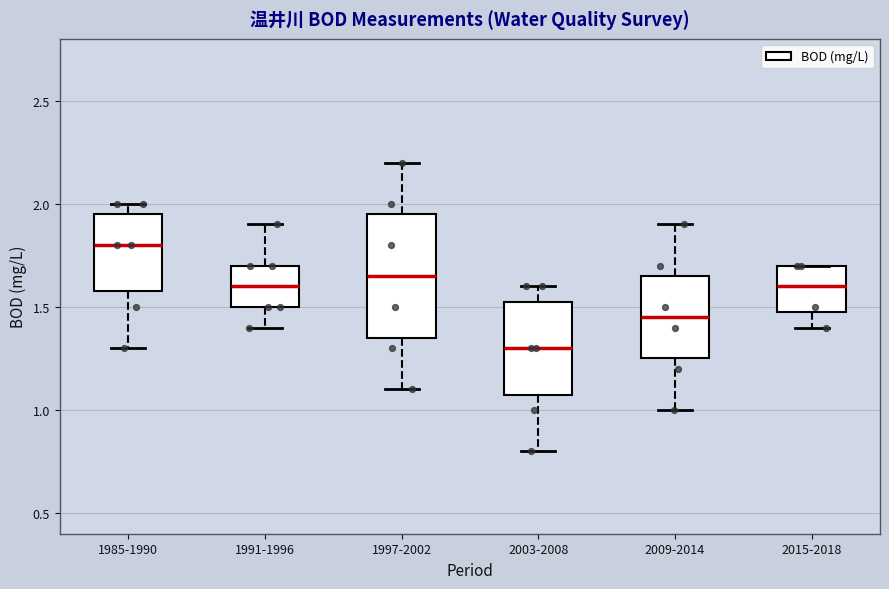

Which box is the tallest, from its lower edge to its upper edge?

1997-2002